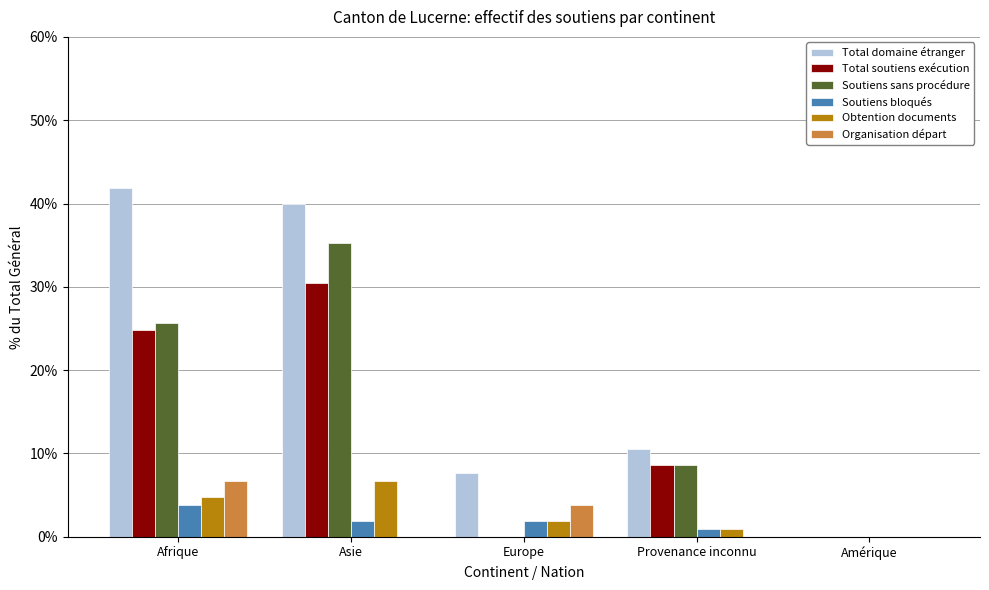

What value does the Total soutiens exécution series have at Afrique?

24.8